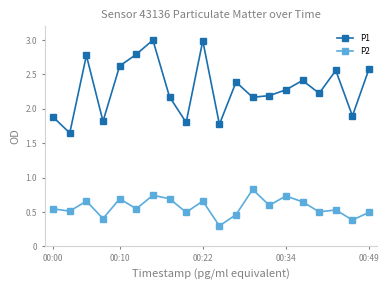

True or false: P2 and P1 intersect in this chart.

False